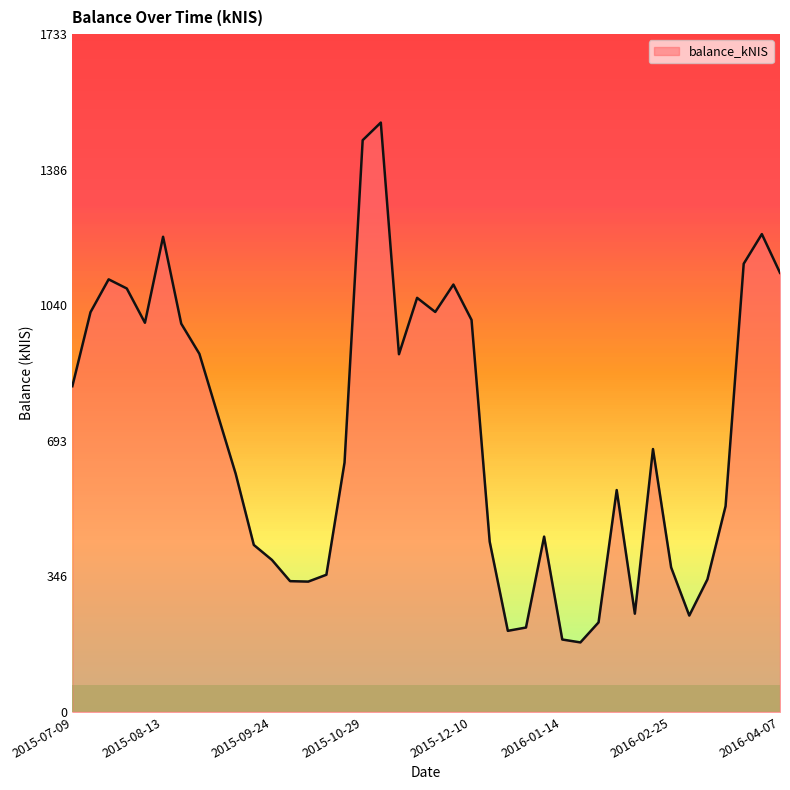

What is the minimum value shown in the chart?

177.9